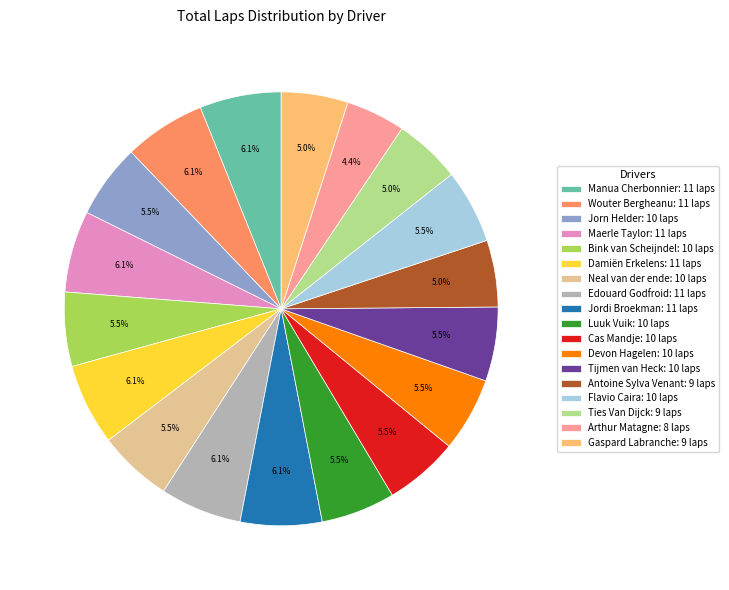

Combined, what portion of the pie is Manua Cherbonnier and Jorn Helder?

11.6%